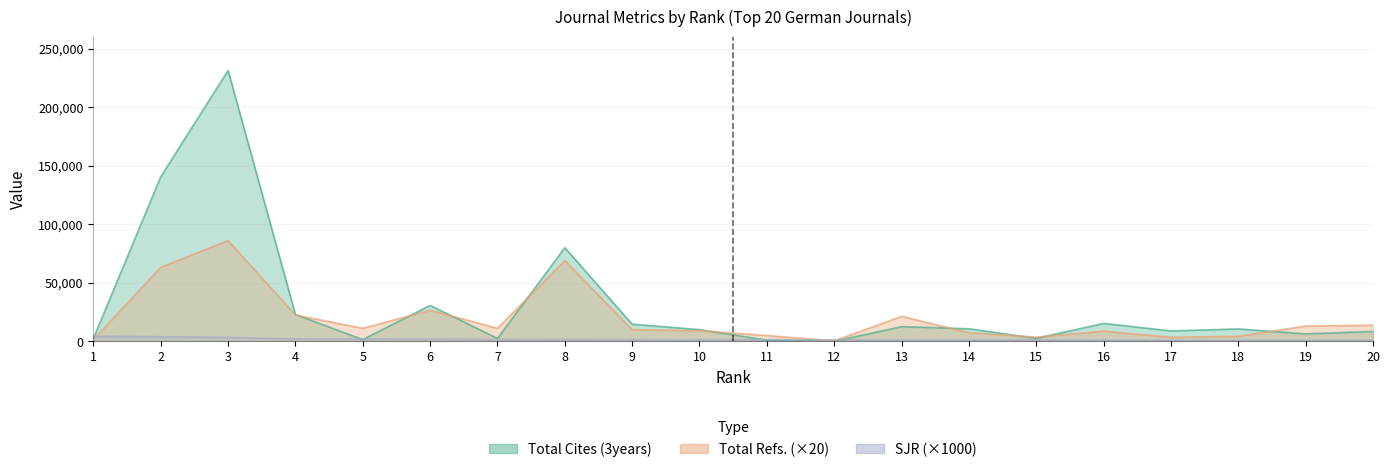

At how many categories does at least one series exceed 39780?

3